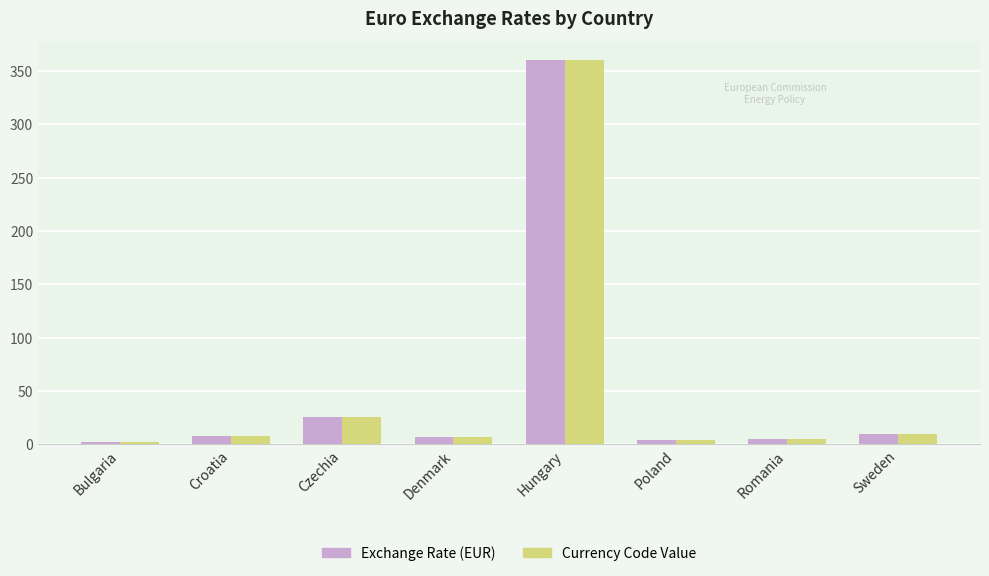

What is the sum of the Exchange Rate (EUR) values at Hungary and Czechia?

385.7